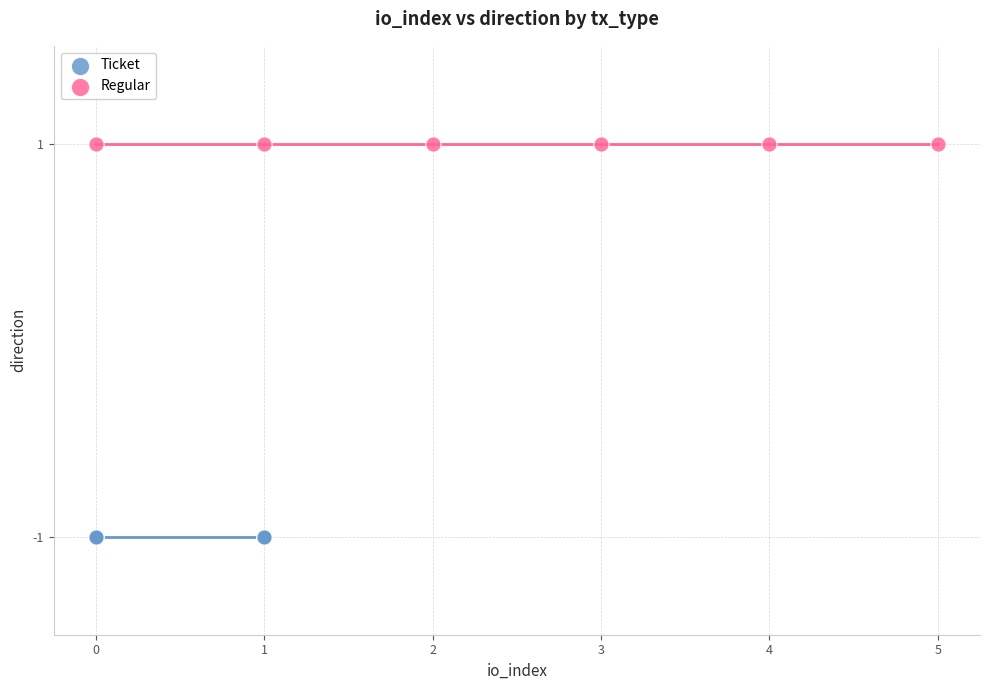

Which series reaches the minimum Y coordinate?

Ticket